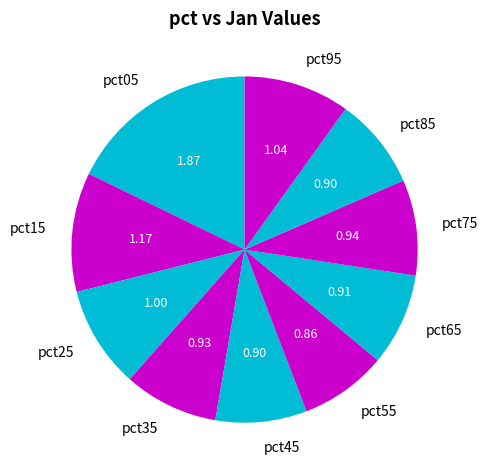

Combined, do pct45 and pct35 account for over 50%?

No